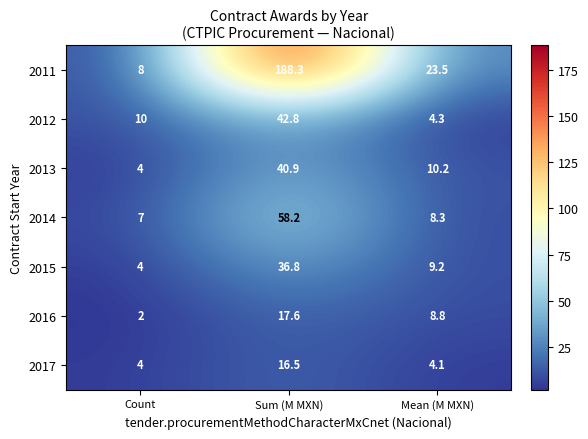

At which label is 2016 closest to 9?

Mean (M MXN)